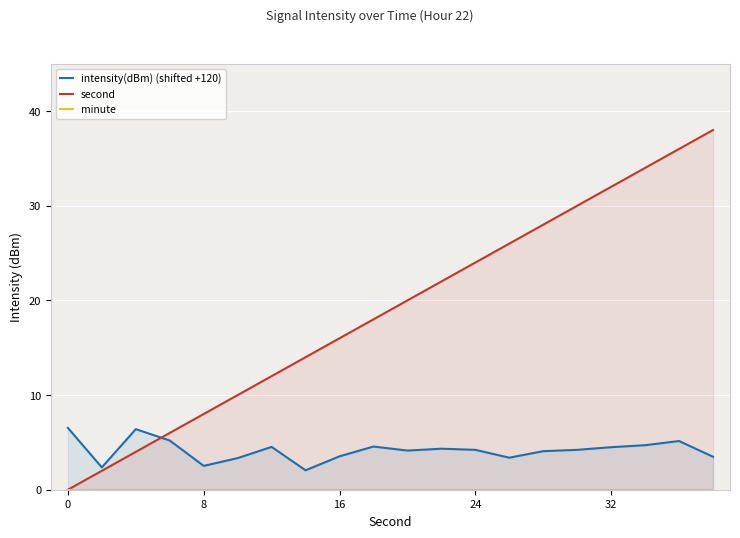

Count the number of categories in the chart.

20